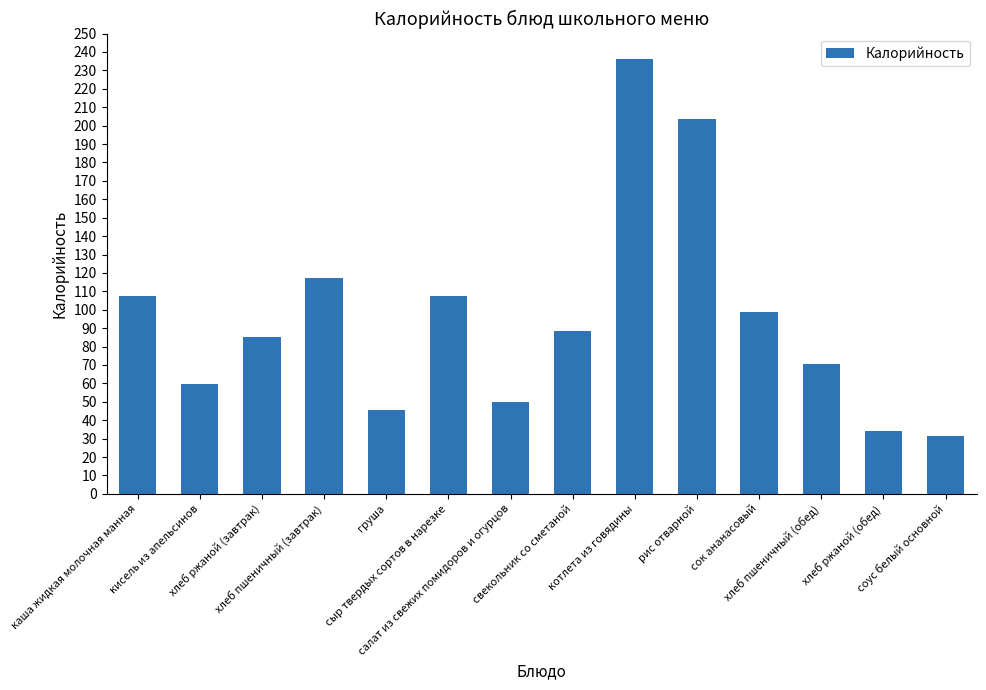

Where is the data nearest to the value 133?

хлеб пшеничный (завтрак)